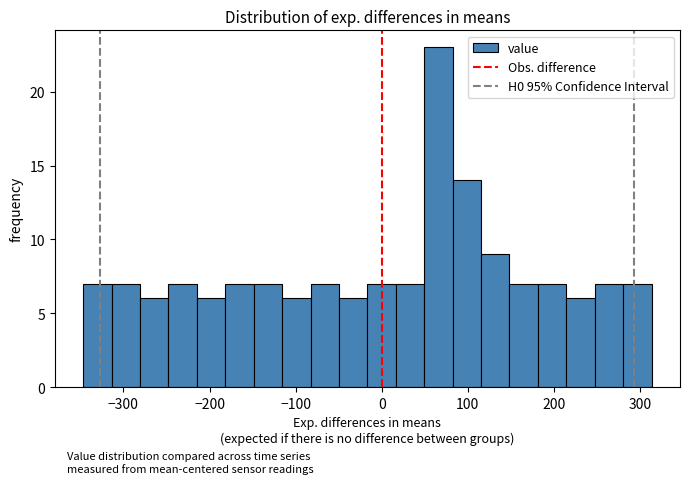

Read against the x-axis, roughly where is the centre of the tallest bar?

70